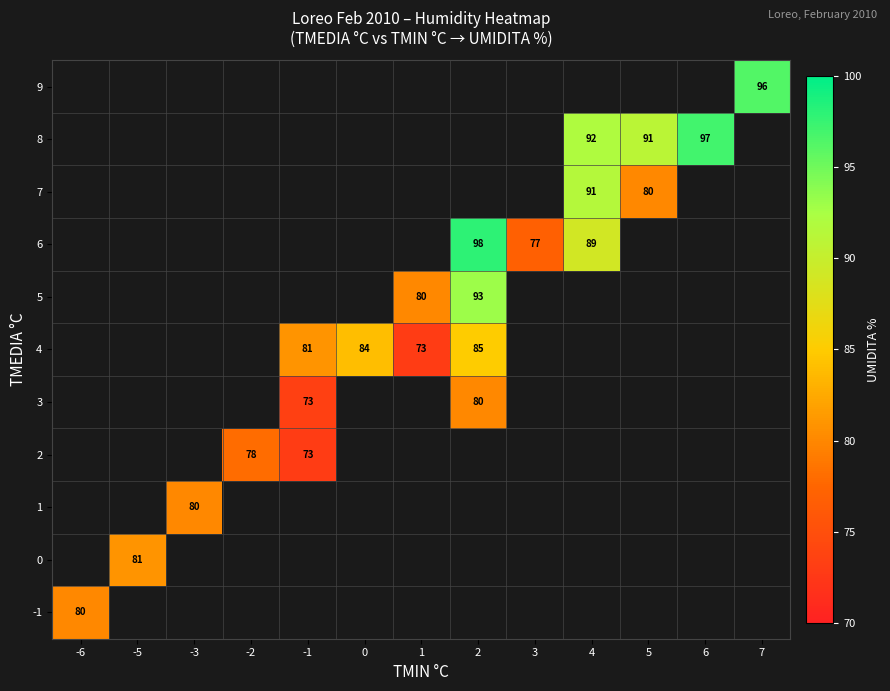

True or false: 5 has a value of 110.4 at 1.

False